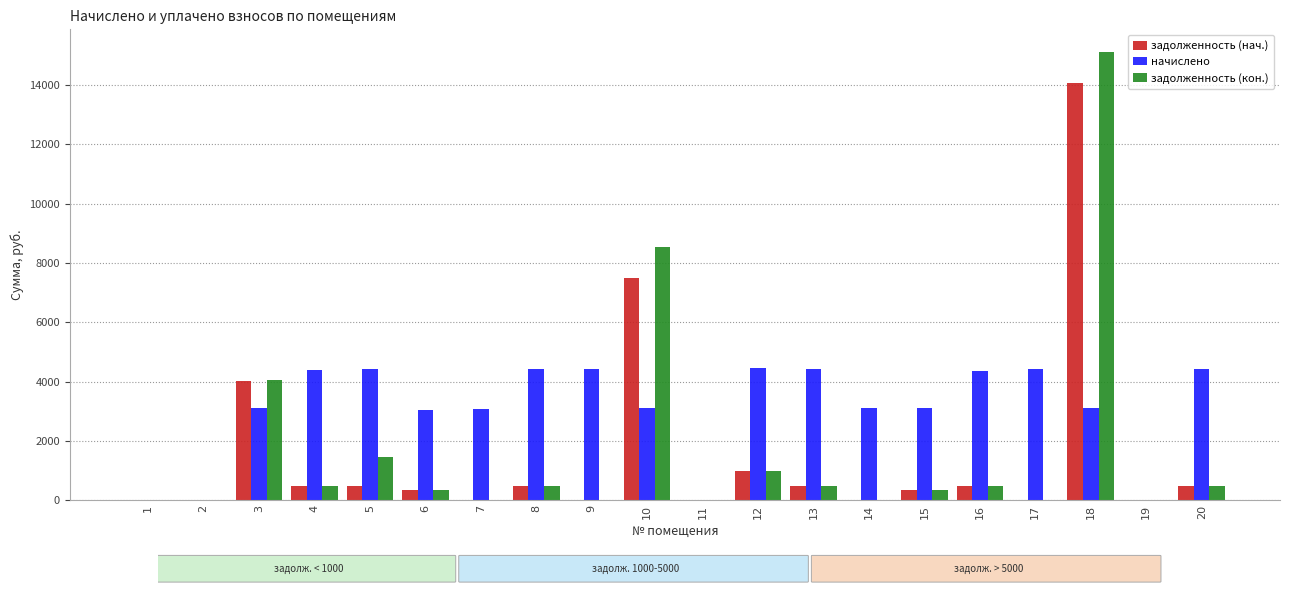

The задолженность (кон.) series shows 0.0 at 2. True or false?

True